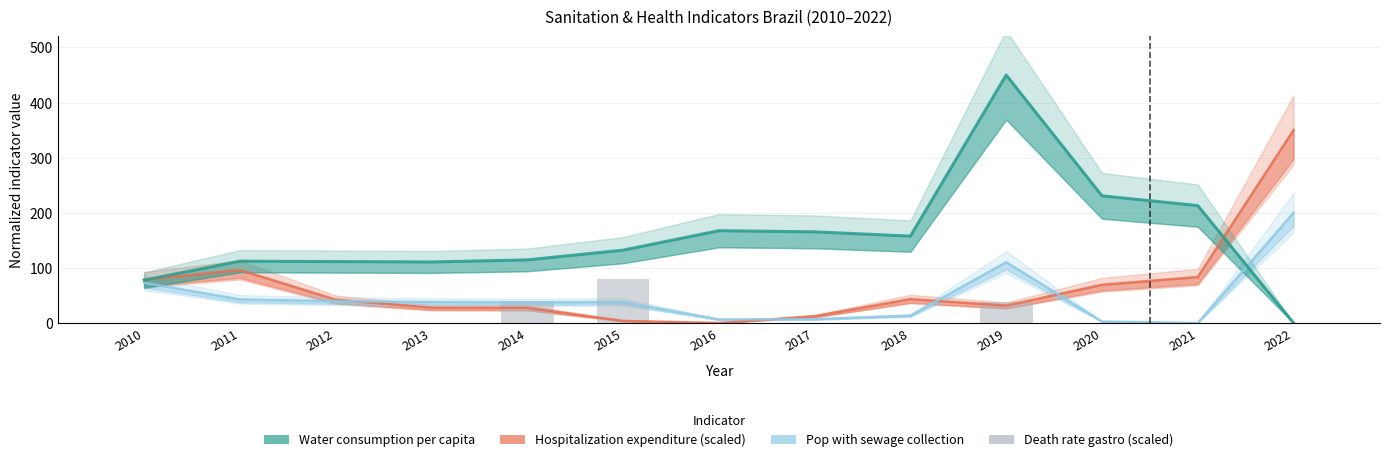

At which category does the chart reach its minimum across all series?

2016